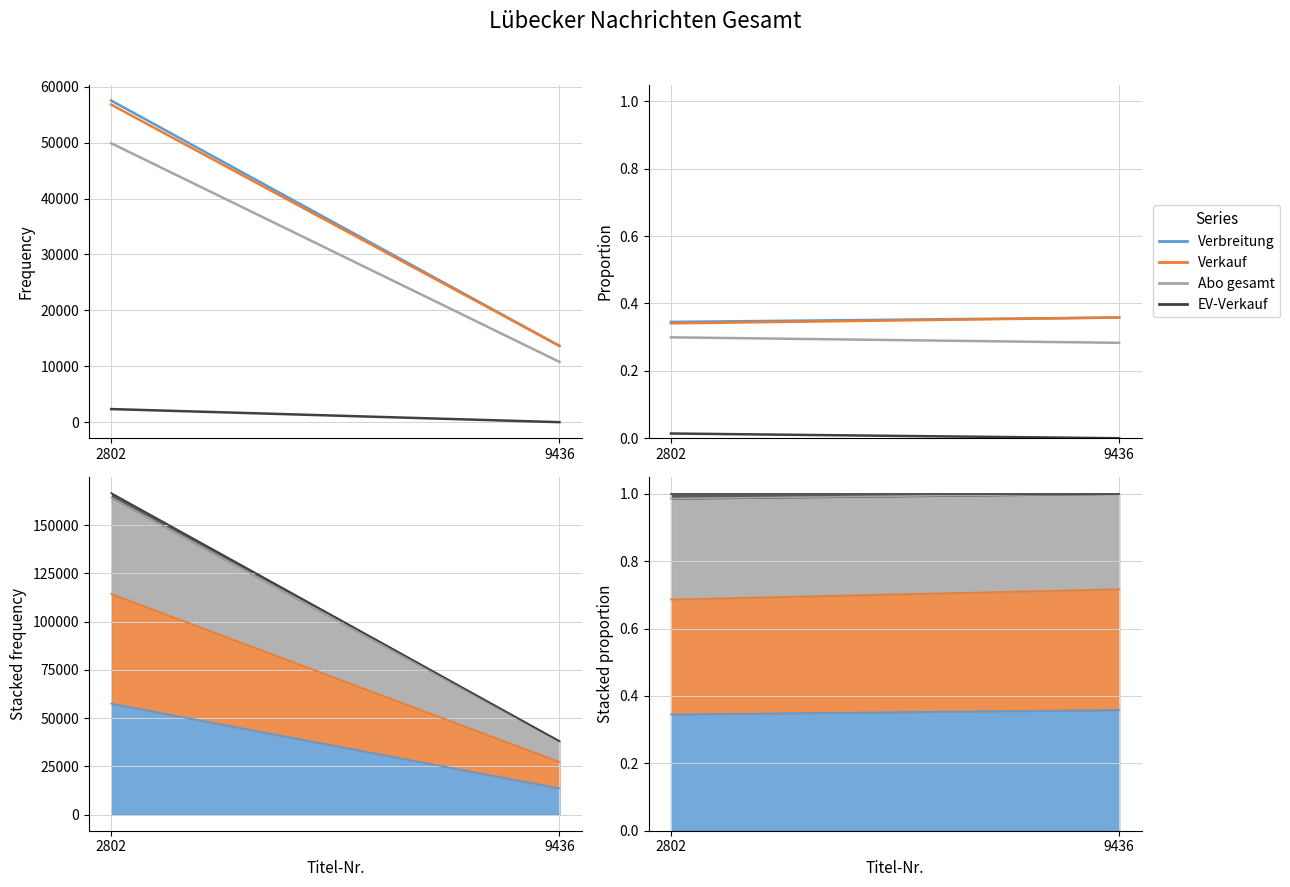

Reading right to left, transcribe all the data shown in this chart.

Verbreitung: 0.4	0.3
Verkauf: 0.4	0.3
Abo gesamt: 0.3	0.3
EV-Verkauf: 0.0	0.0